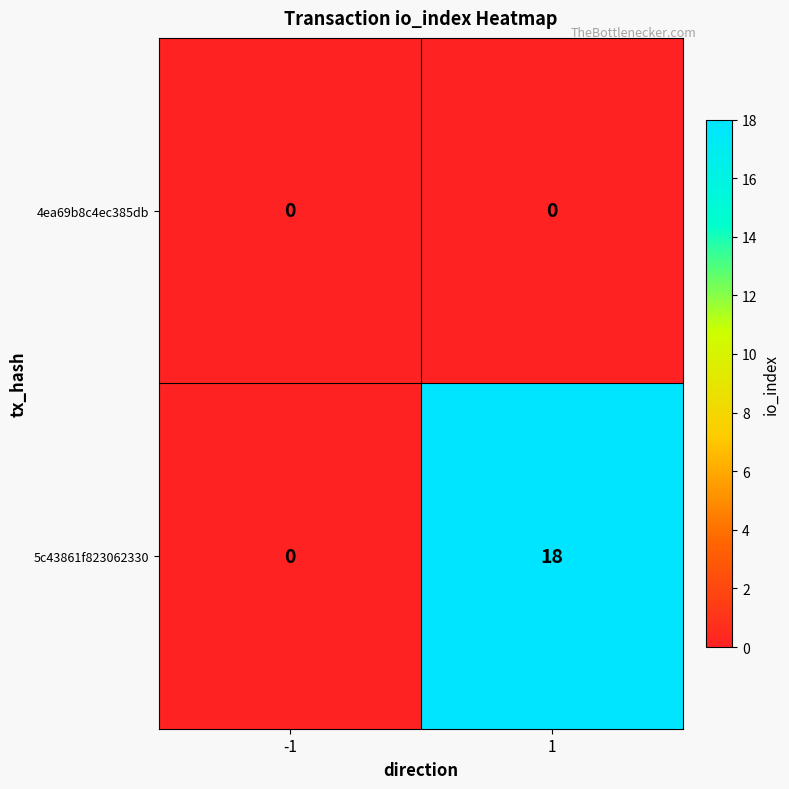

The value of 5c43861f823062330 at -1 is 0. True or false?

True